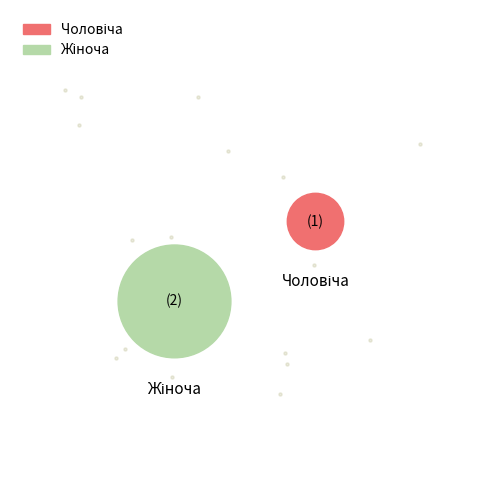

Is it true that Чоловіча is 33% of the pie?

True